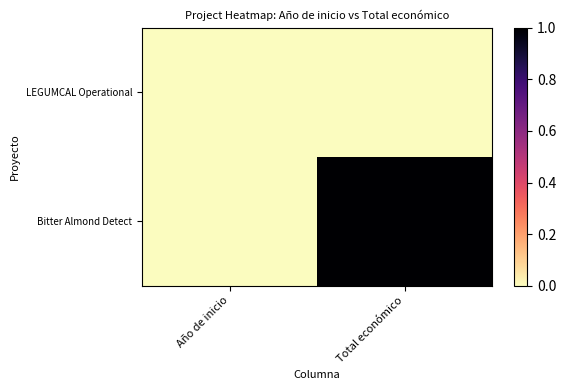

At which category does the chart reach its minimum across all series?

Año de inicio